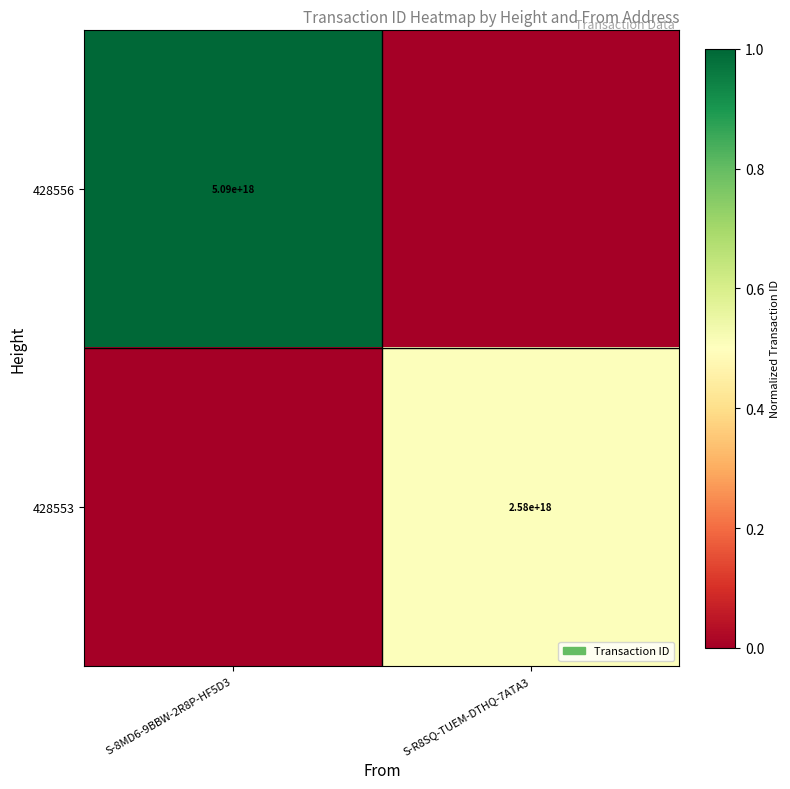

Is the value of 428553 at S-R8SQ-TUEM-DTHQ-7ATA3 greater than the value of 428556 at S-8MD6-9BBW-2R8P-HF5D3?

No